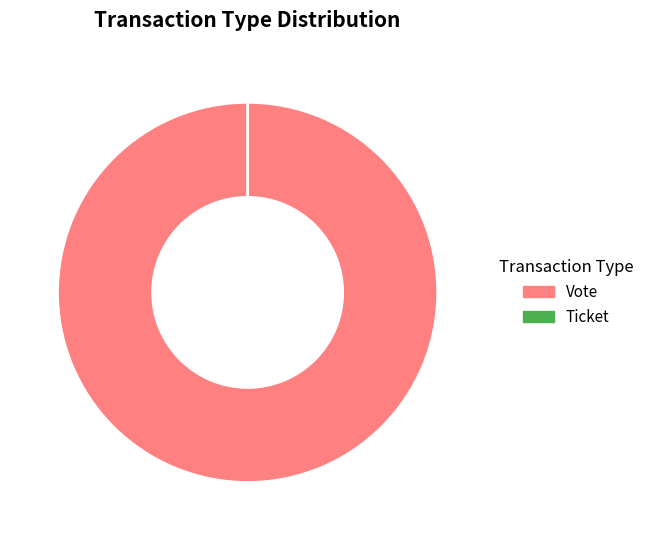

The Vote slice represents 100% of the pie. True or false?

True